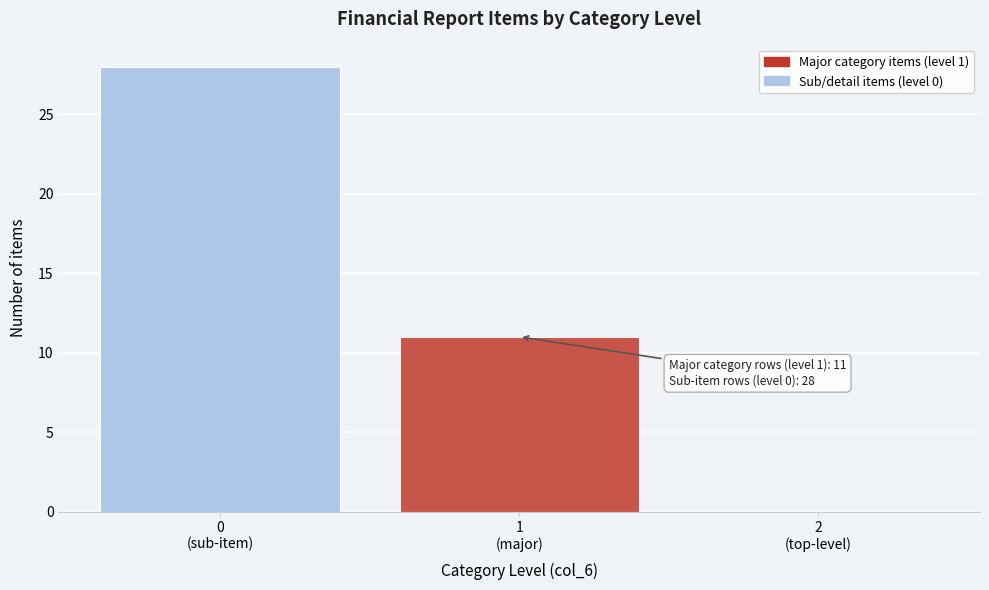

What is the maximum value shown in the chart?

28